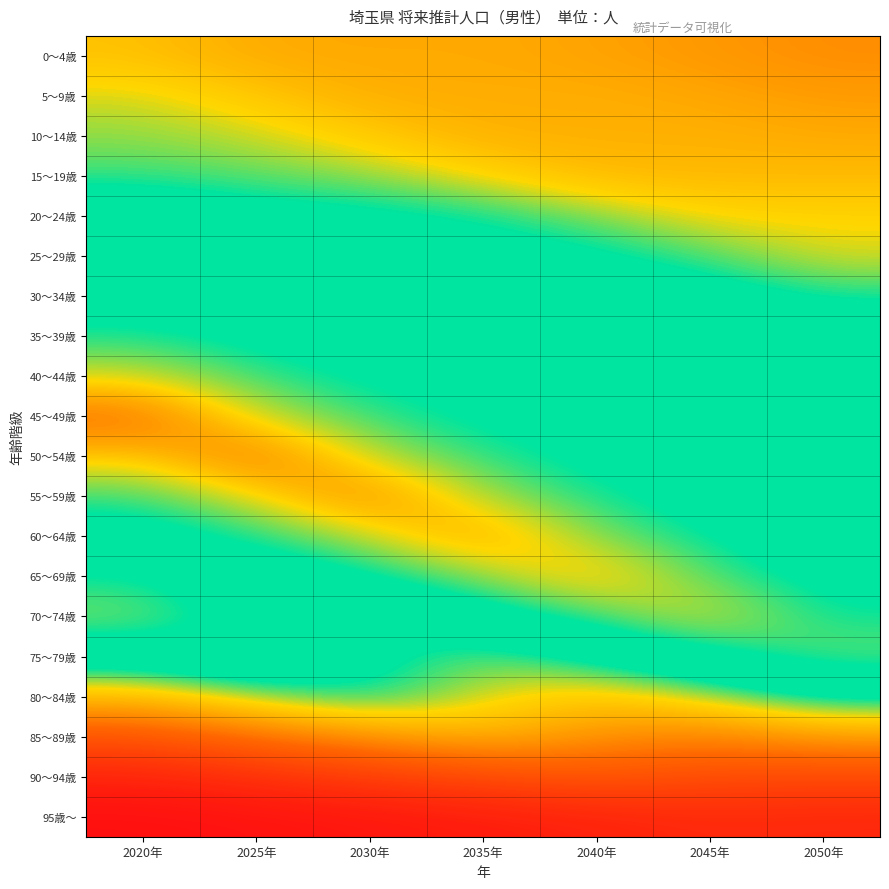

Rank the series at 2020年 from highest to lowest value.

45～49歳, 50～54歳, 40～44歳, 70～74歳, 55～59歳, 35～39歳, 65～69歳, 30～34歳, 60～64歳, 25～29歳, 20～24歳, 75～79歳, 15～19歳, 10～14歳, 5～9歳, 0～4歳, 80～84歳, 85～89歳, 90～94歳, 95歳～